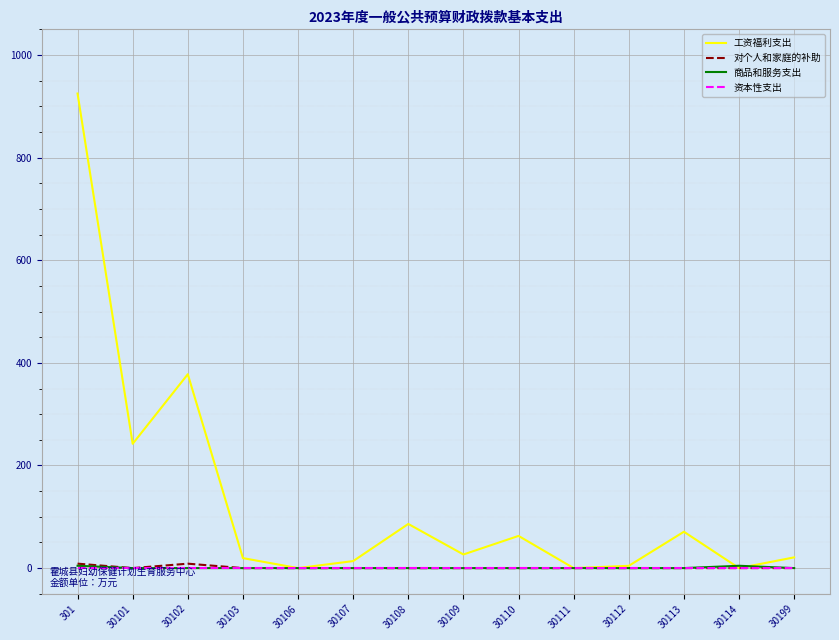

Between 301 and 30103, which series saw the biggest shift?

工资福利支出